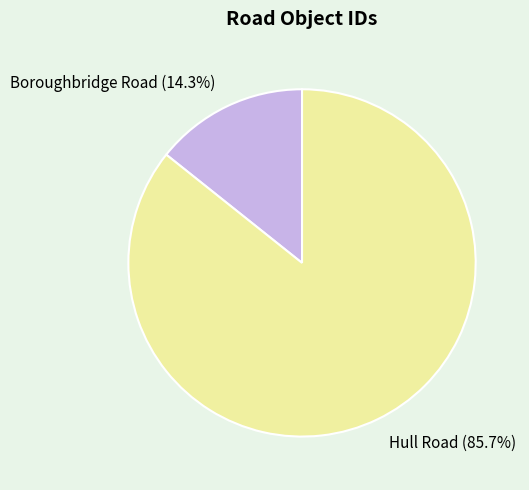

What percentage do Boroughbridge Road and Hull Road together represent?

100.0%